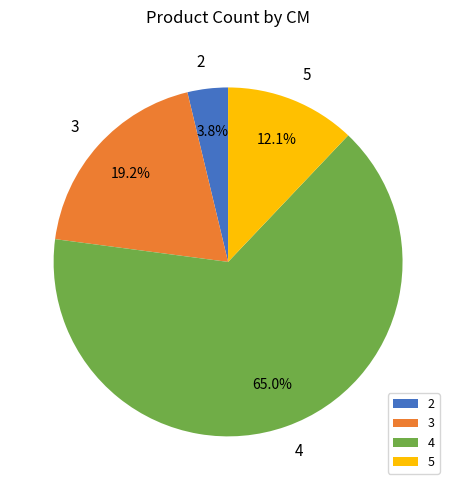

Which category has the smallest portion of the pie?

2